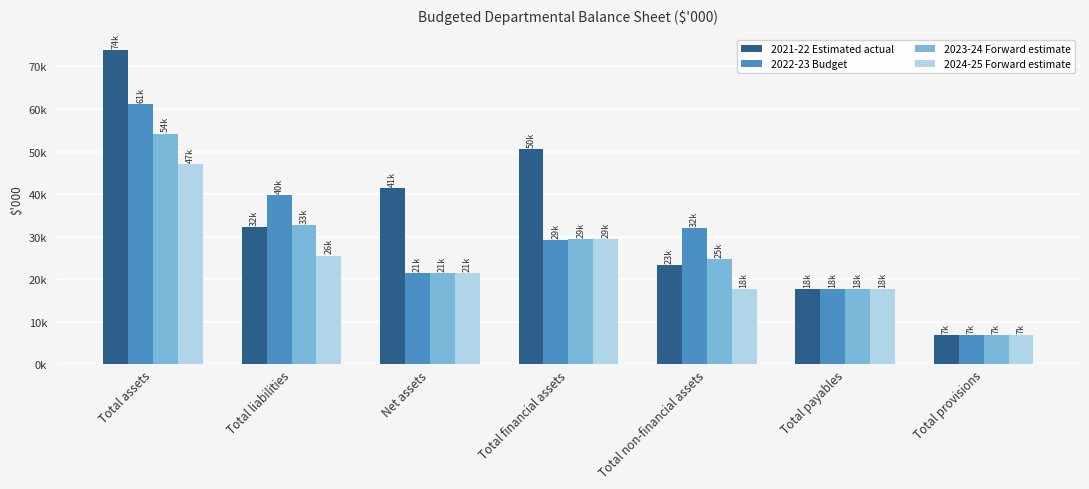

Between Total non-financial assets and Total assets, which is larger?

Total assets